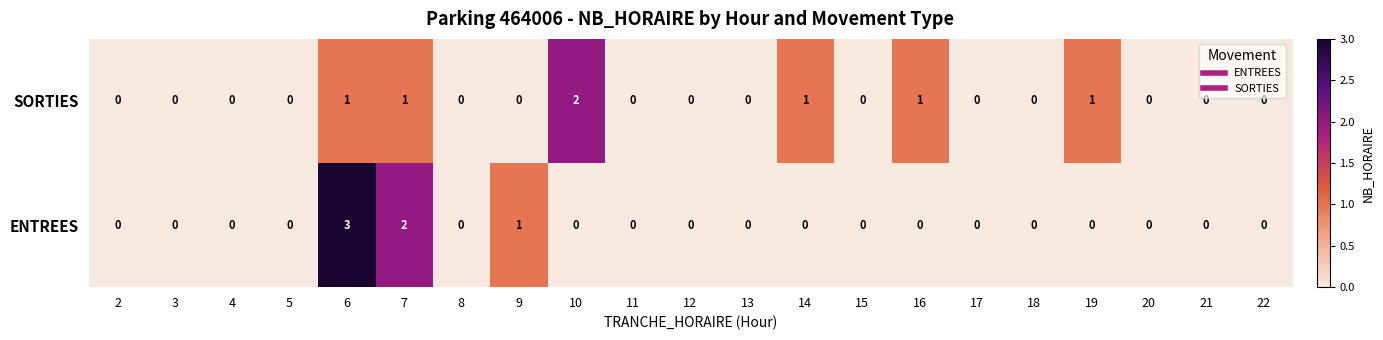

What is the maximum value shown in the chart?

3